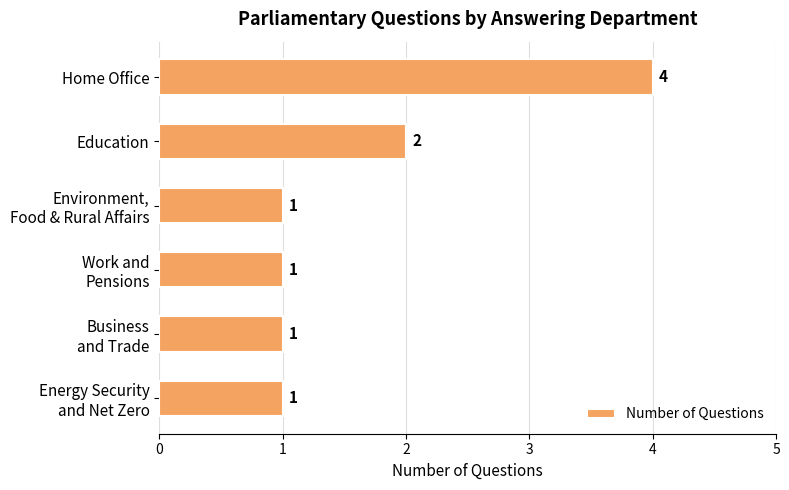

The value at Education is 2. True or false?

True